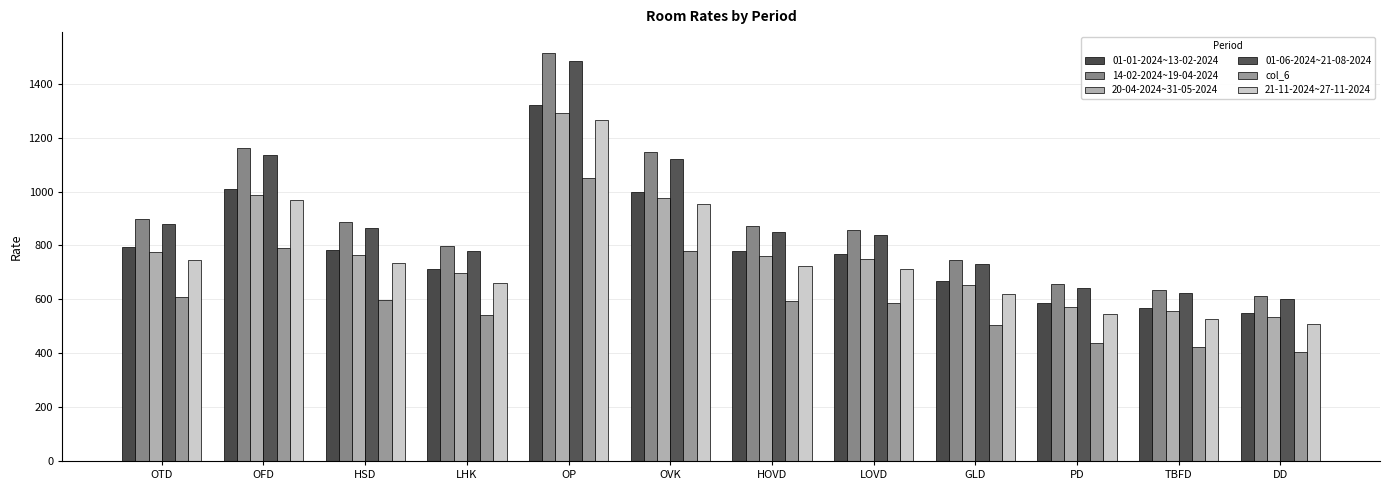

How many bars are there in each group?

6